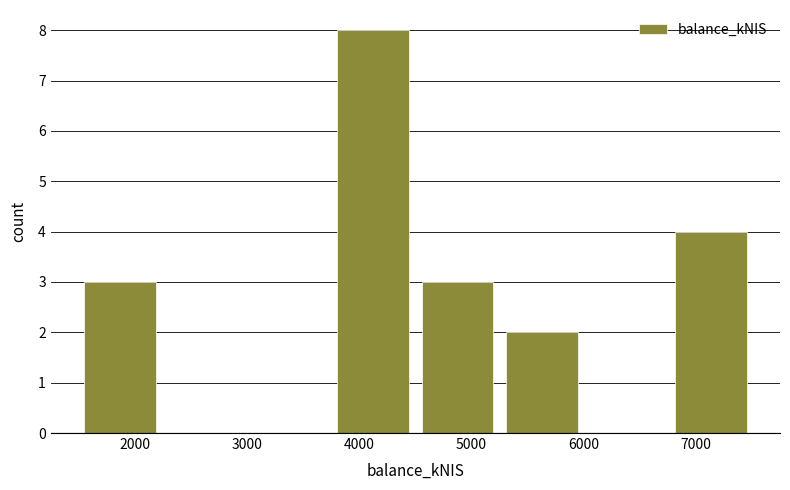

Reading left to right, transcribe this chart: for each bar, give the range it covers on the x-axis and its height. Neither the bar edges nor the heights are printed on the chart, so give them approximately, as read against the axes.

1500 to 2200: 3
2200 to 3000: 0
3000 to 3700: 0
3700 to 4500: 8
4500 to 5300: 3
5300 to 6000: 2
6000 to 6800: 0
6800 to 7500: 4